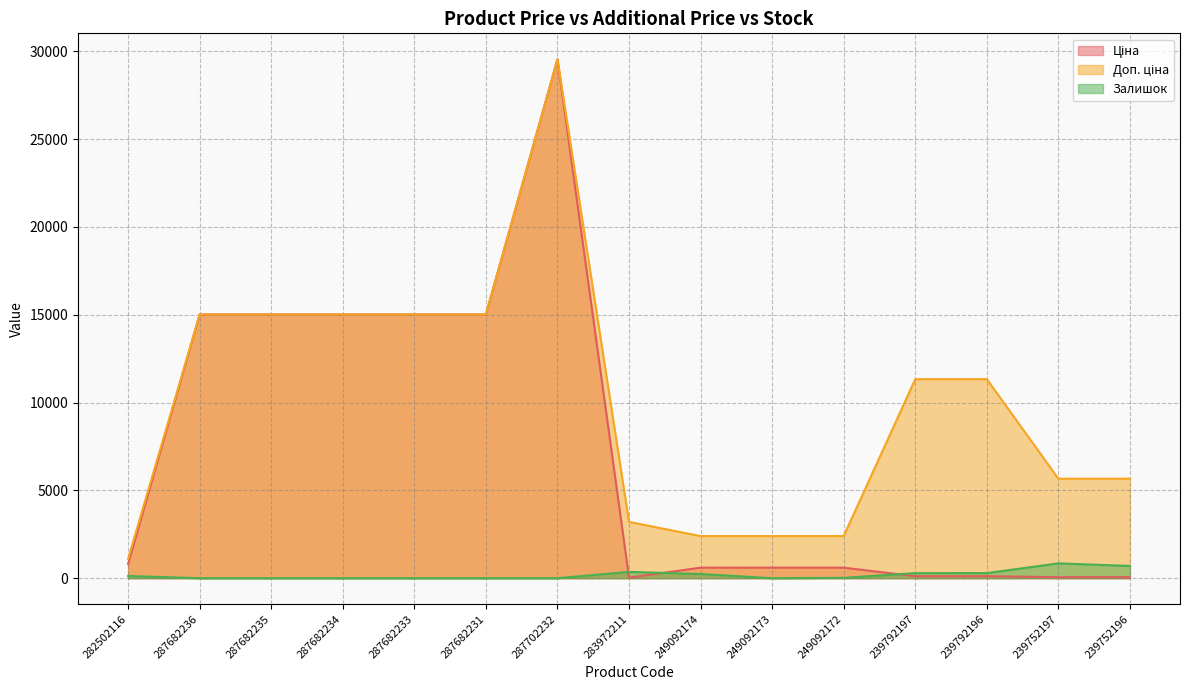

Is it true that Залишок equals 21.0 at 249092172?

True